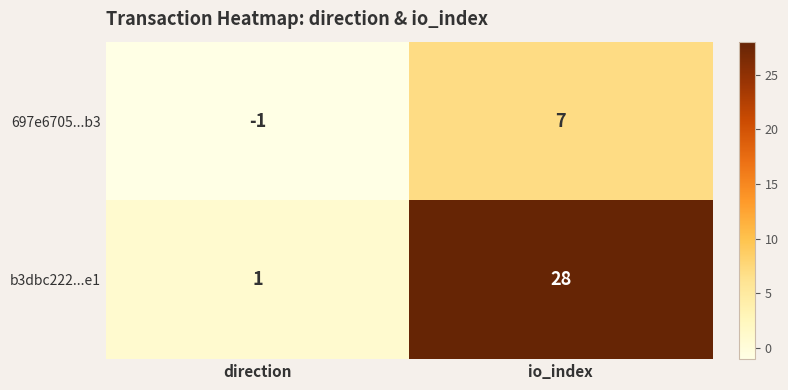

List the series in order of their peak value, lowest first.

697e6705...b3, b3dbc222...e1